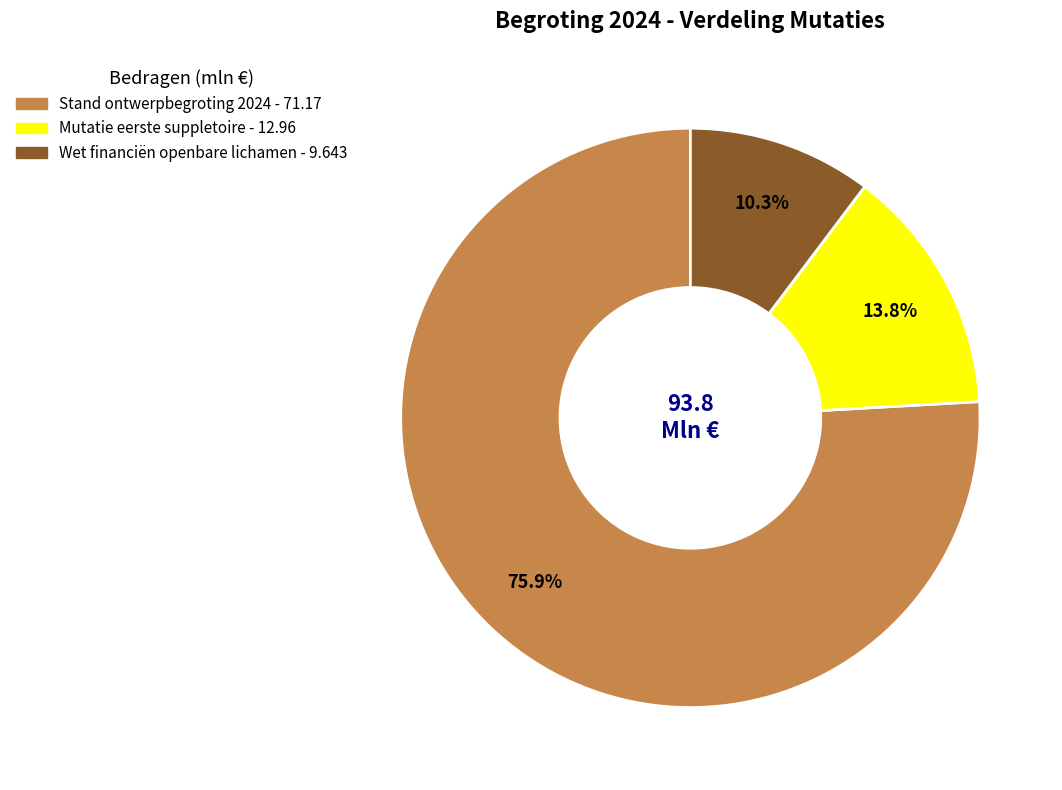

To the nearest percent, what is the difference between the largest and smallest slice percentages?

66%